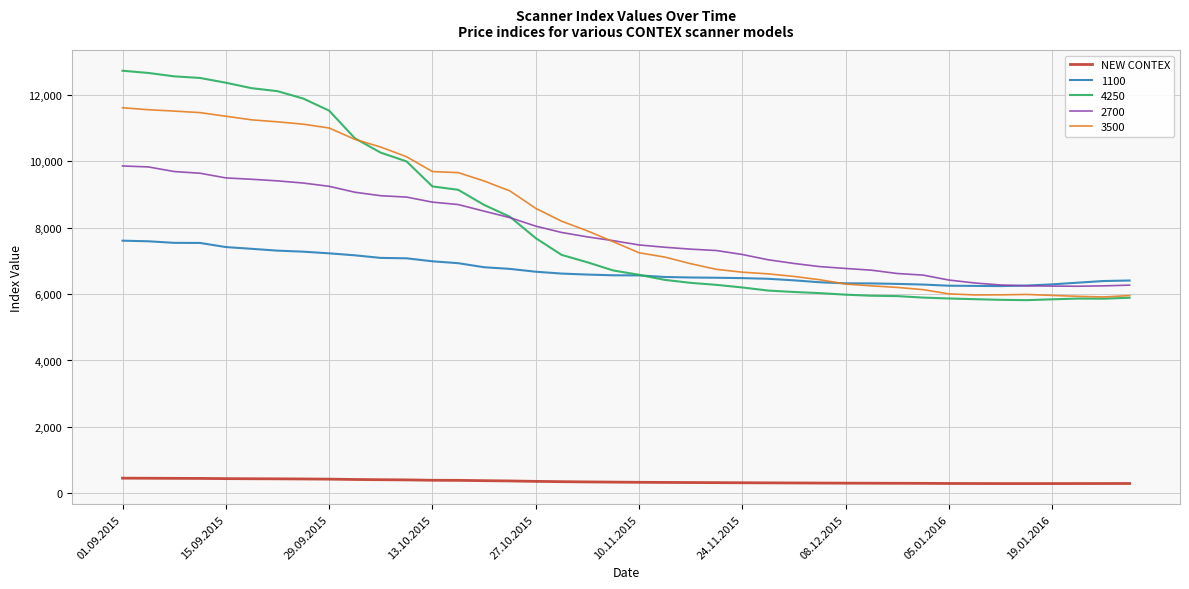

True or false: NEW CONTEX and 4250 cross at least once.

False